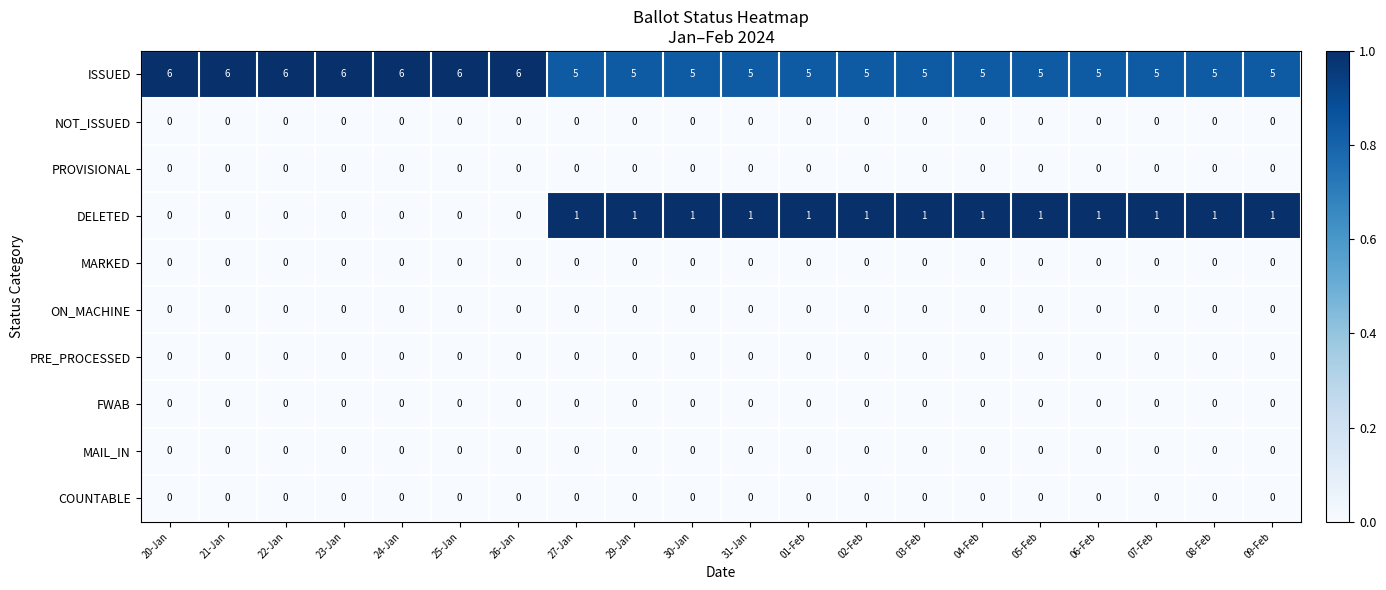

Count the ISSUED values in the range 5 to 6.

20